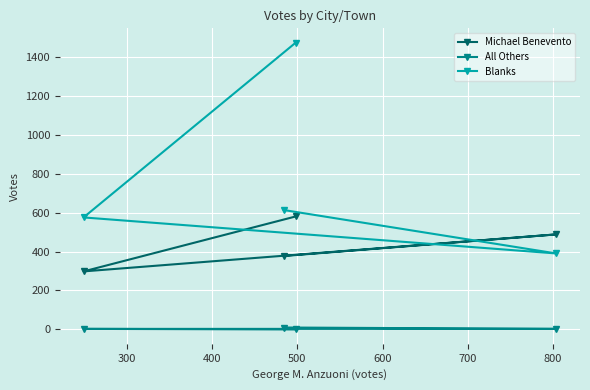

Rank the series by their average value, from lowest to highest.

All Others, Michael Benevento, Blanks